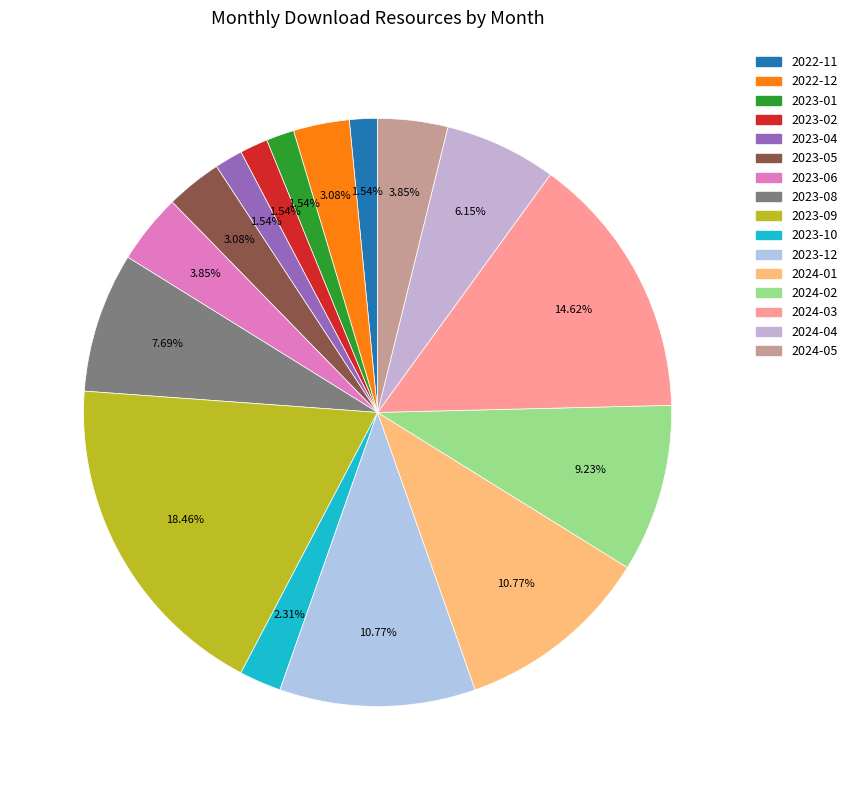

What is the ratio of the value at 2024-05 to the value at 2024-01?

0.4